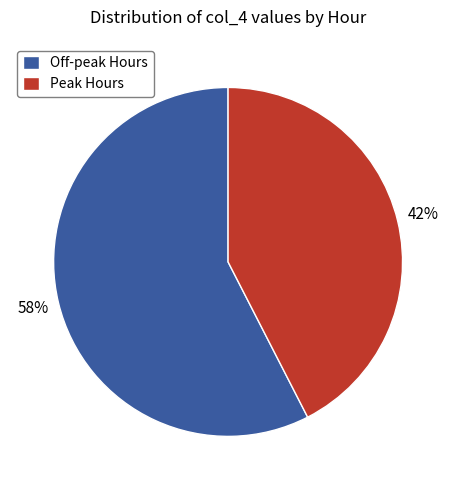

Is it true that Off-peak Hours is 58% of the pie?

True